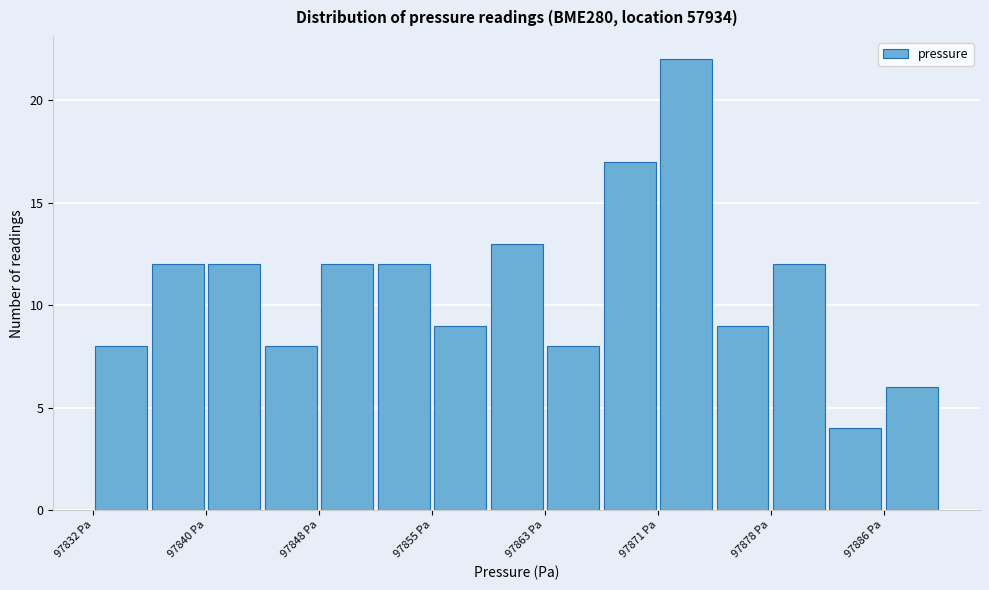

Read against the x-axis, roughly where is the centre of the tallest bar?

97873